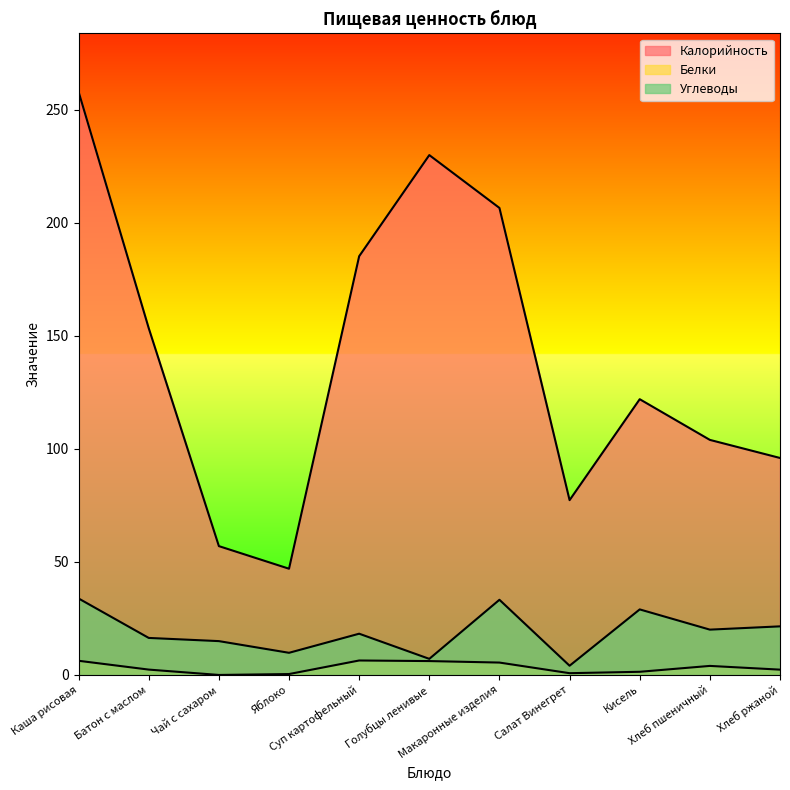

What is the spread (max minus min) of values at Батон с маслом?

151.0